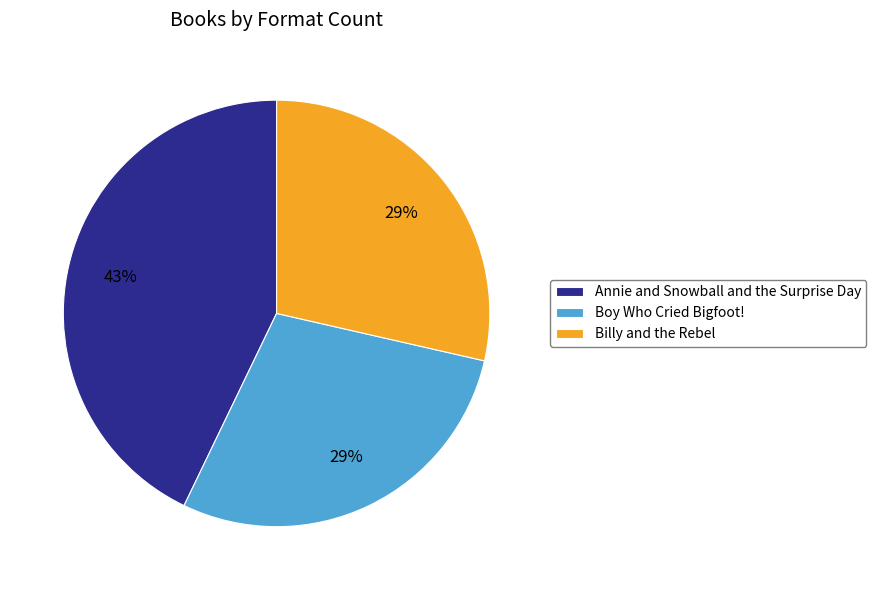

Approximately how many times larger is the value at Boy Who Cried Bigfoot! compared to Billy and the Rebel?

1.0